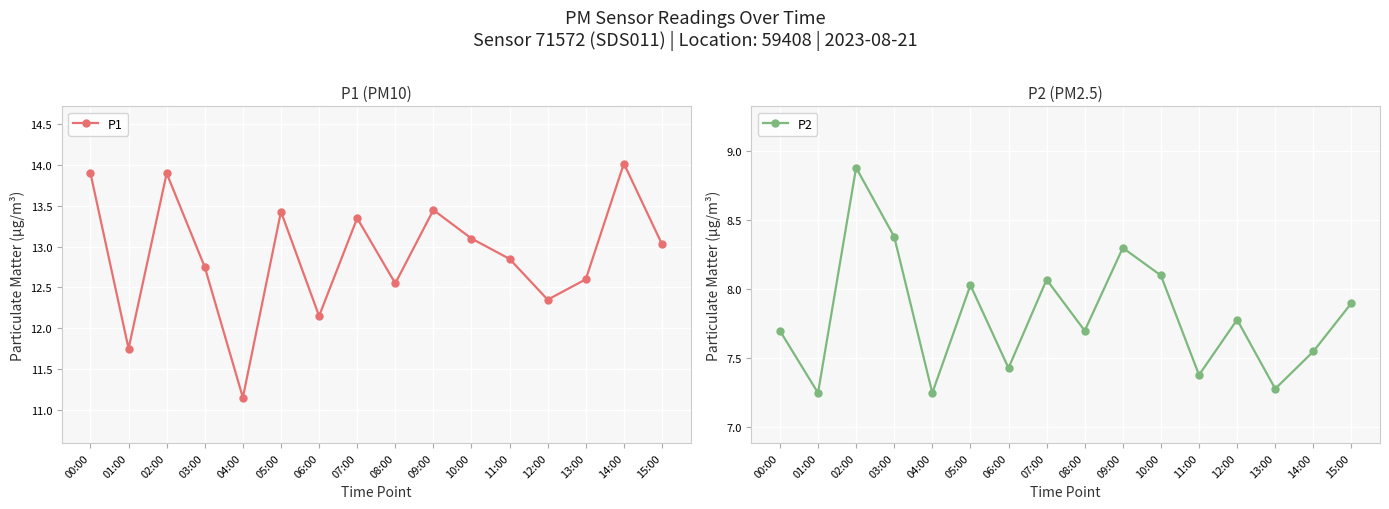

Which series has the largest total across all categories?

P1